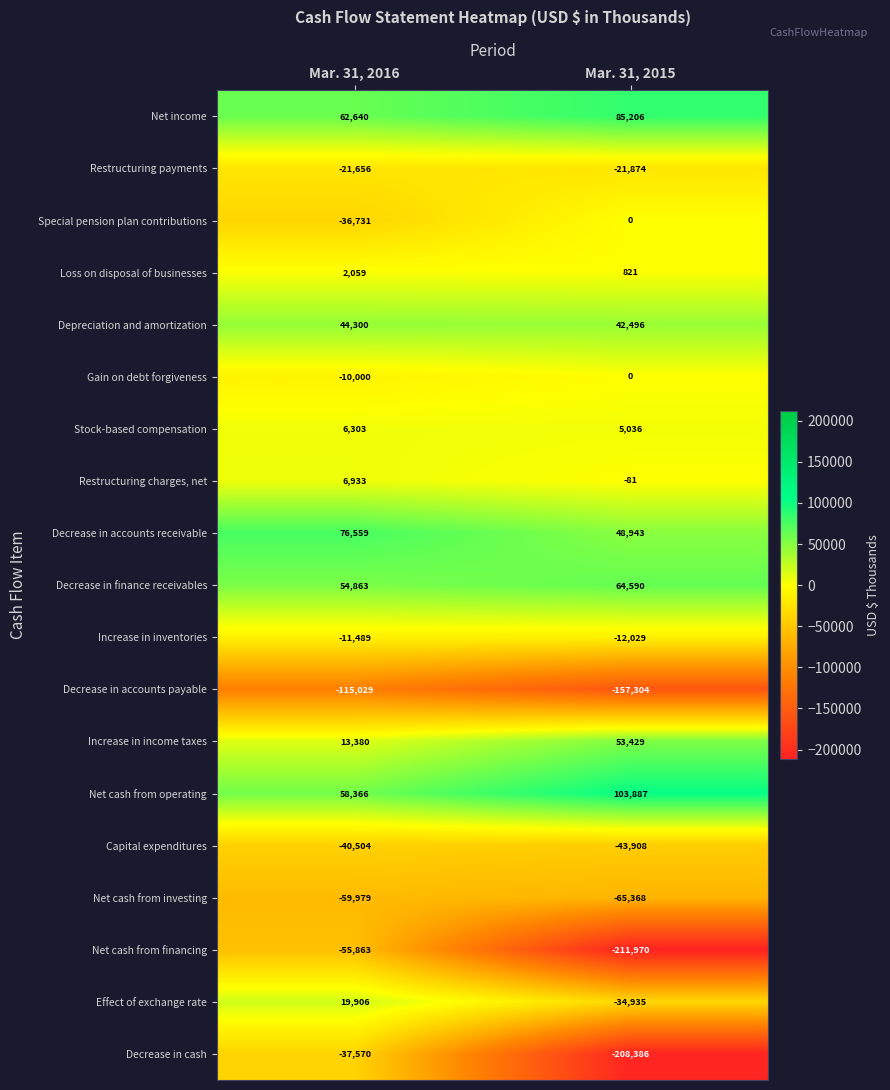

What is the sum of the Increase in inventories values at Mar. 31, 2015 and Mar. 31, 2016?

-23518